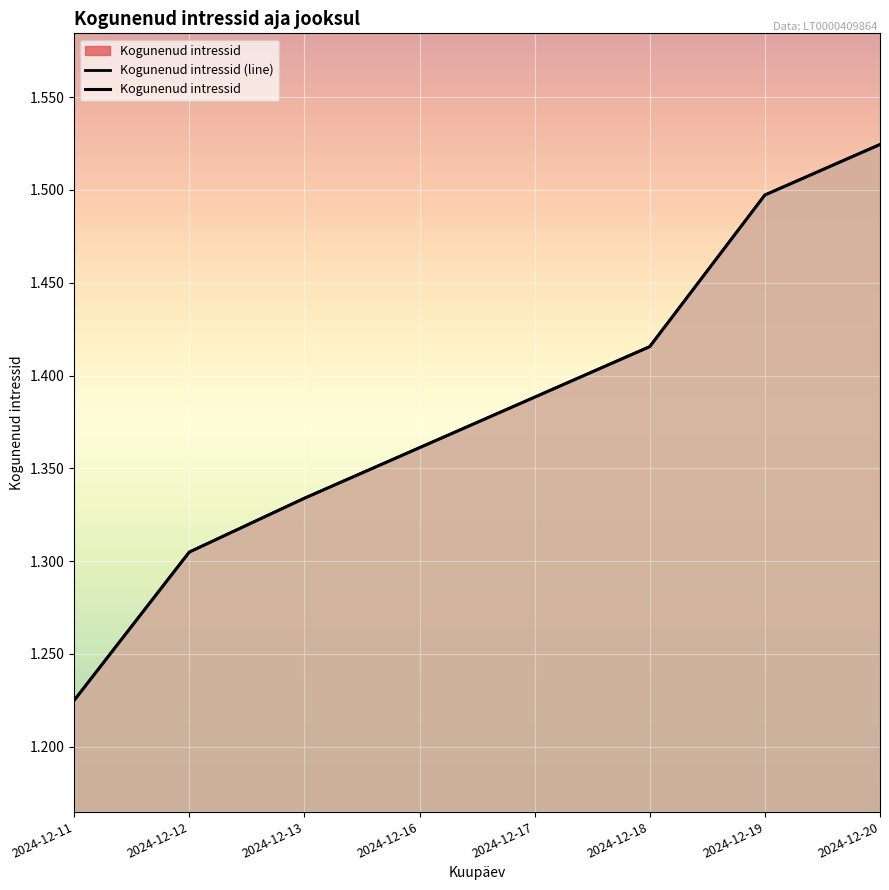

What is the sum of the Kogunenud intressid (line) values at 2024-12-17 and 2024-12-19?

2.9